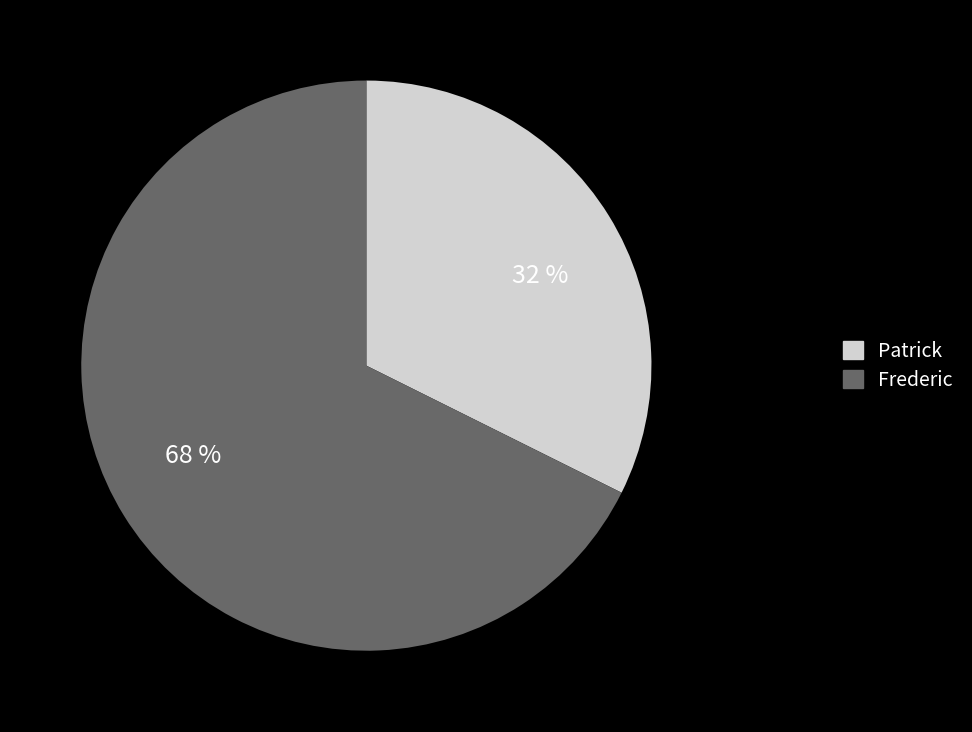

Rank the categories by value from lowest to highest.

Patrick, Frederic